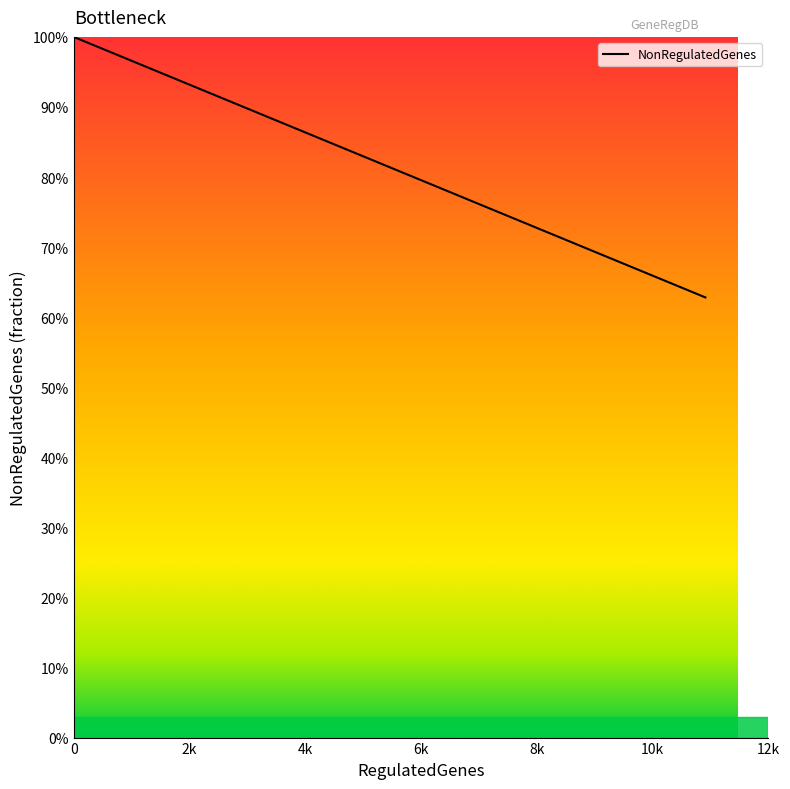

What is the sum of all values?

18.8